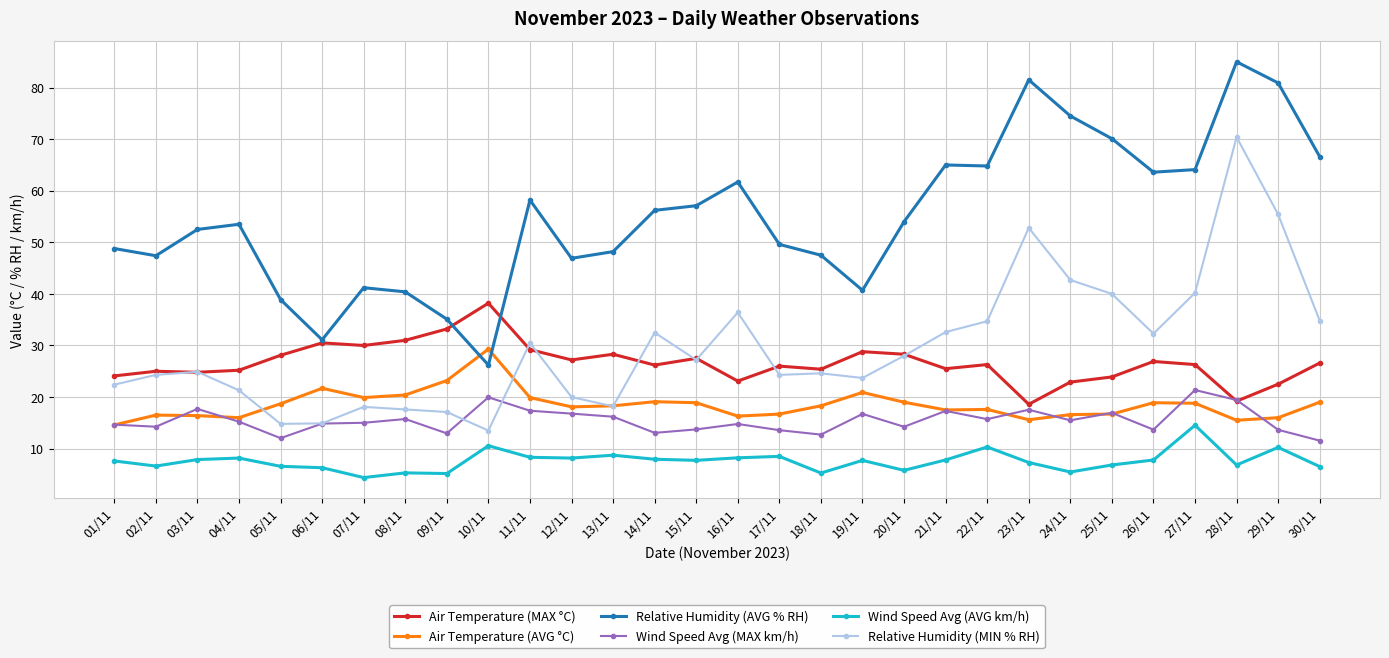

Which category has the lowest value across all series?

07/11